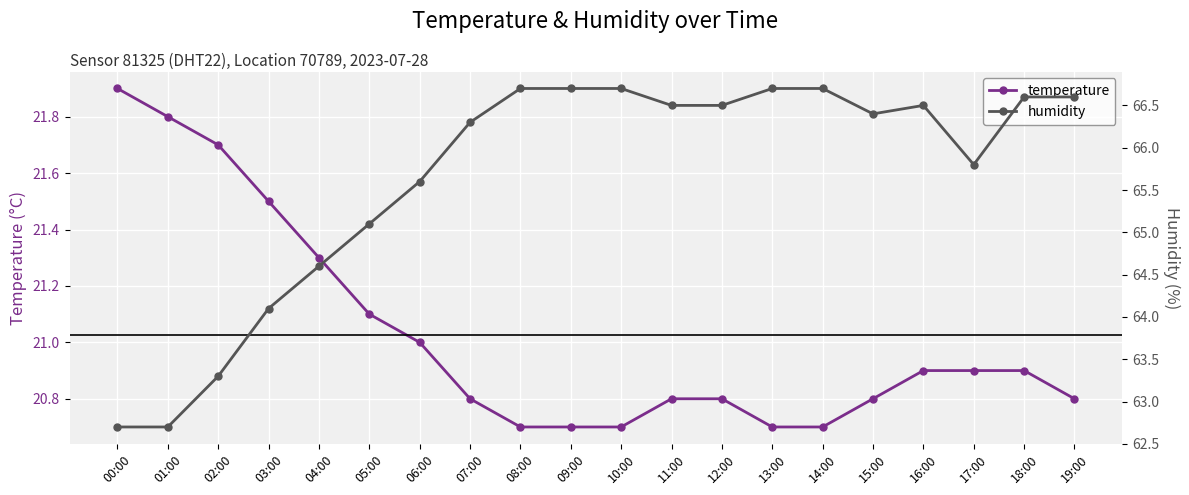

Rank the categories by temperature value from lowest to highest.

08:00, 09:00, 10:00, 13:00, 14:00, 07:00, 11:00, 12:00, 15:00, 19:00, 16:00, 17:00, 18:00, 06:00, 05:00, 04:00, 03:00, 02:00, 01:00, 00:00